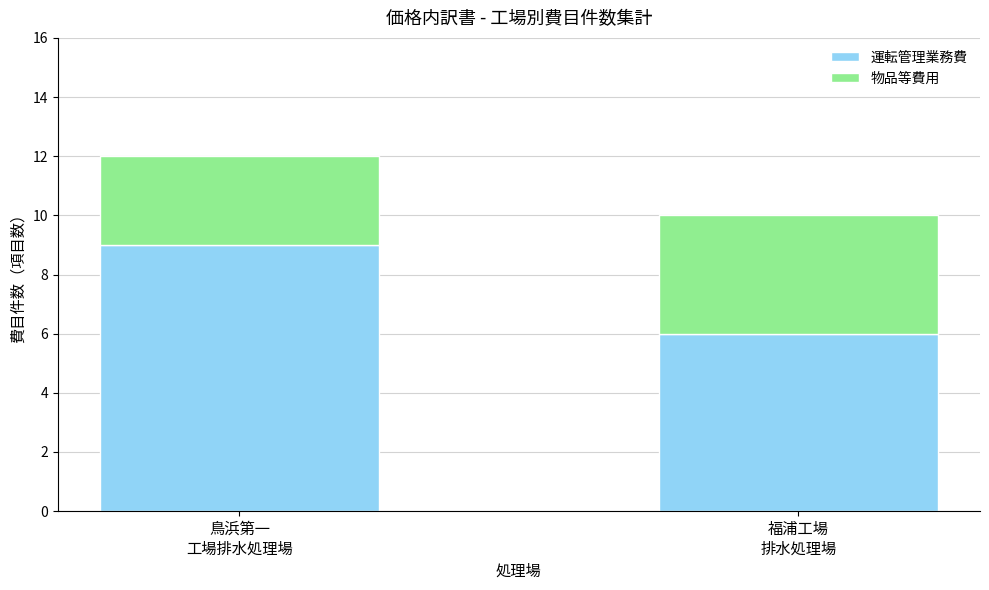

Reading right to left, transcribe the values for 運転管理業務費.

6	9